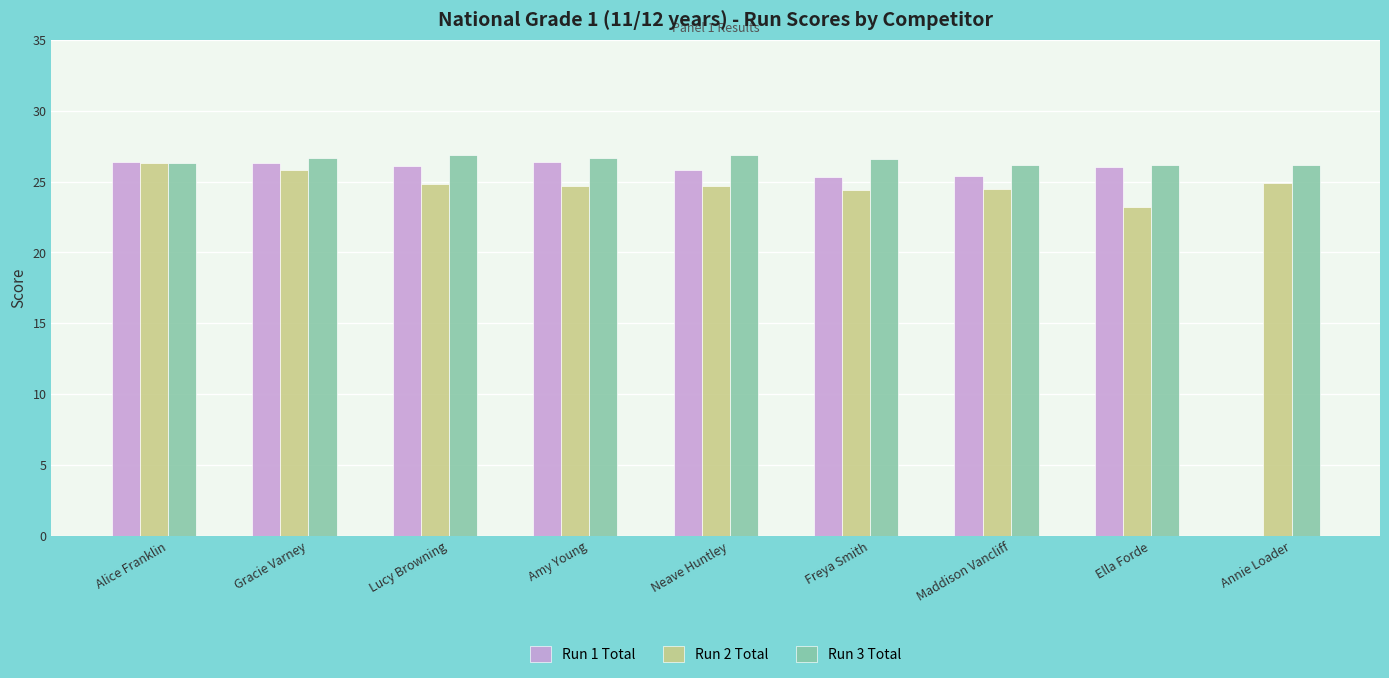

How many series are shown in this chart?

3